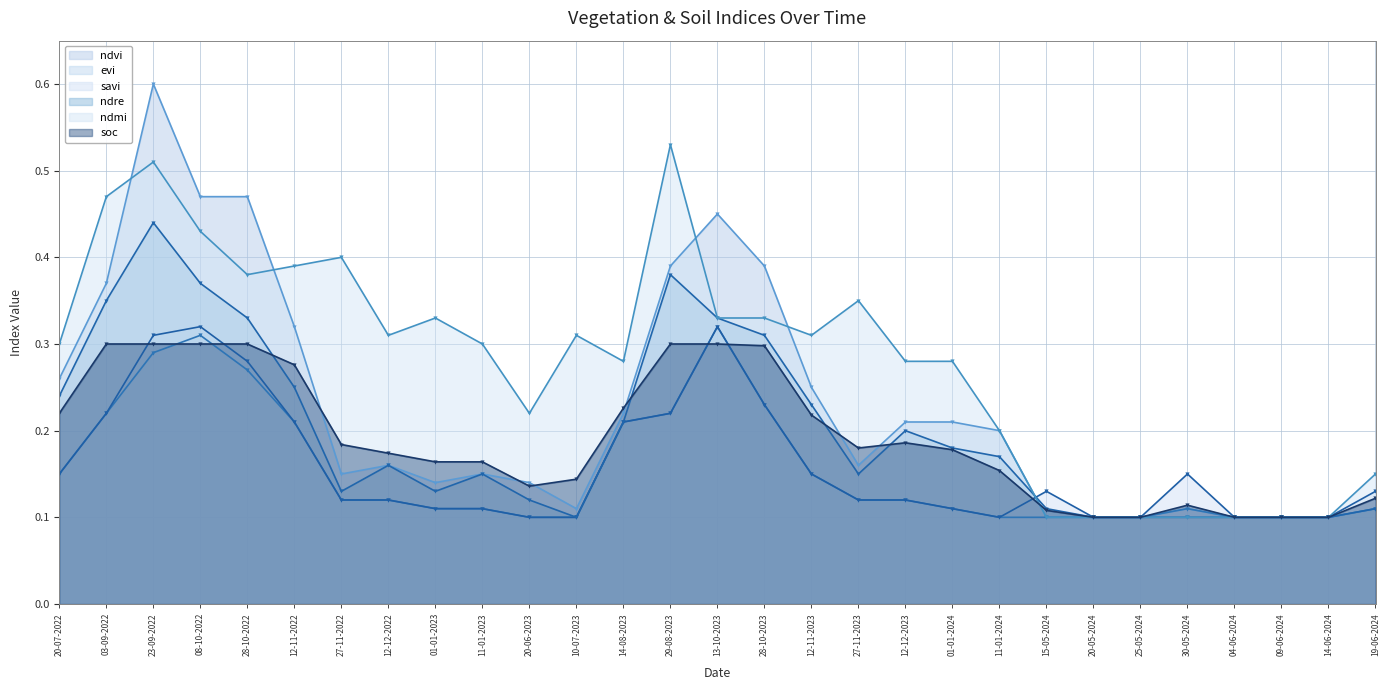

Between 28-10-2022 and 28-10-2023, which series saw the biggest shift?

ndvi